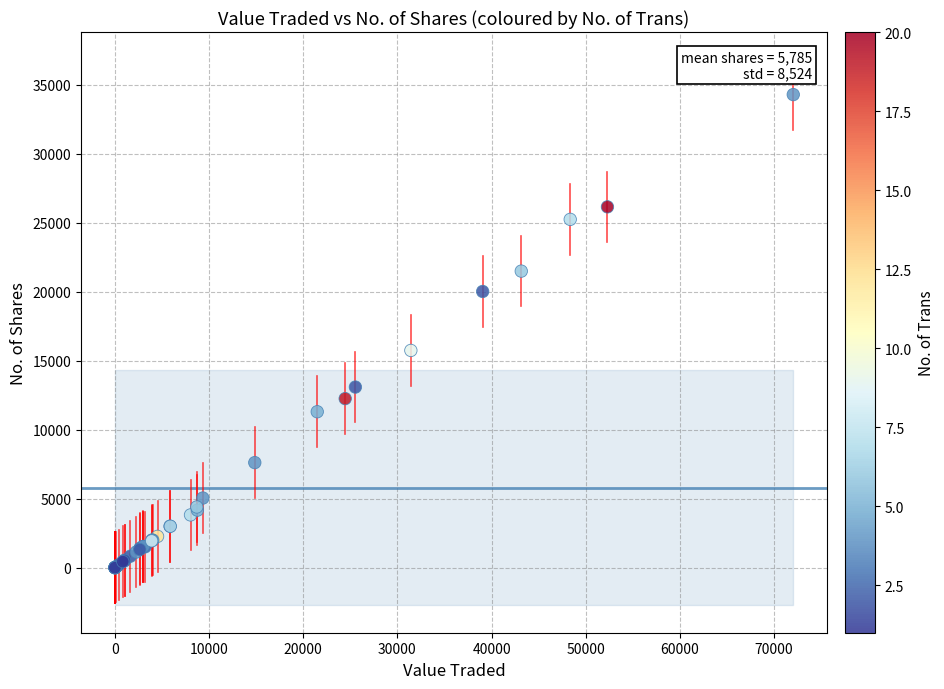

What Y value in the scatter plot is closest to 17150?

15749